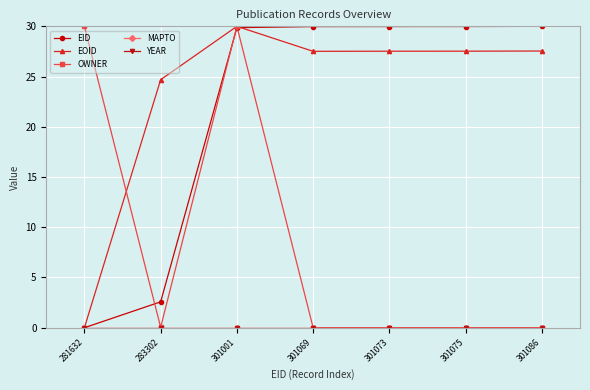

Is this an area chart (filled region under the line)?

No